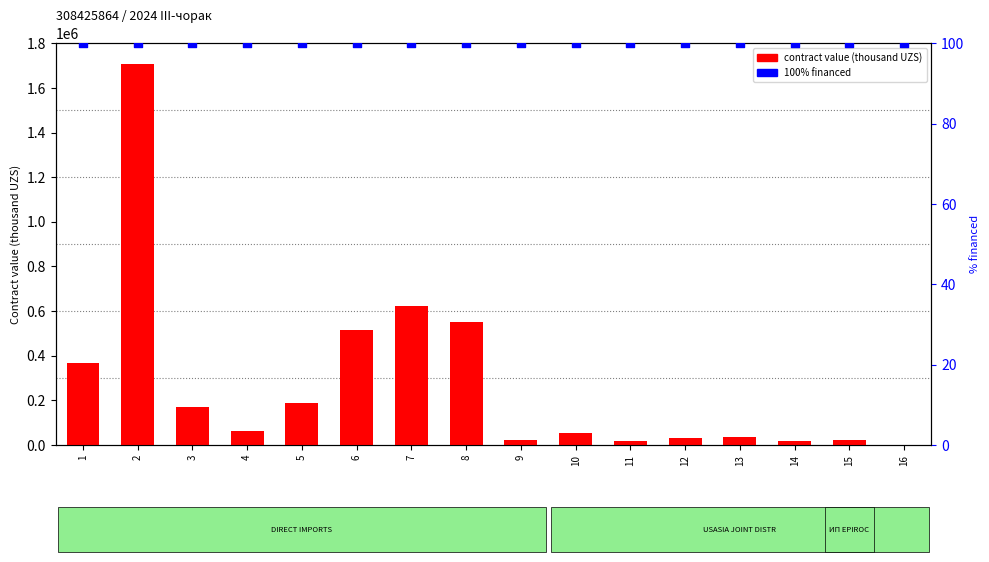

Which series has the largest total across all categories?

contract value (thousand UZS)